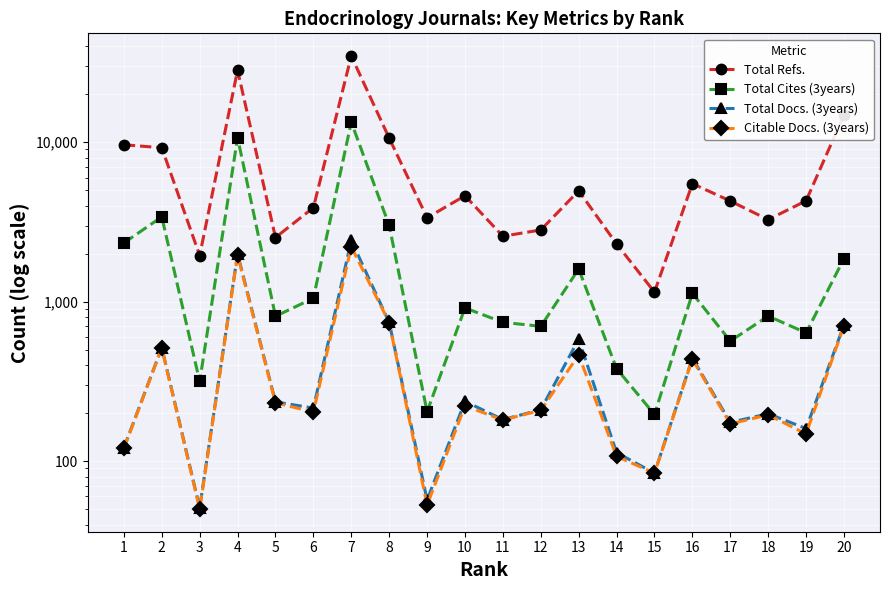

Rank the series at 6 from lowest to highest value.

Citable Docs. (3years), Total Docs. (3years), Total Cites (3years), Total Refs.